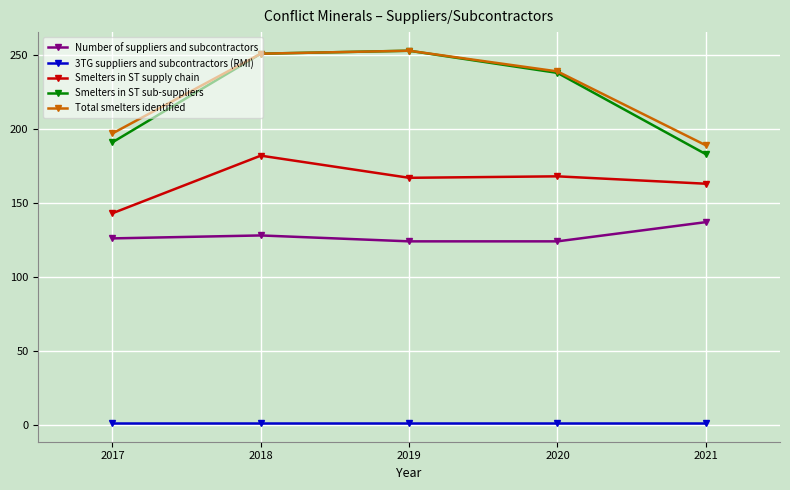

How many lines are shown in the chart?

5